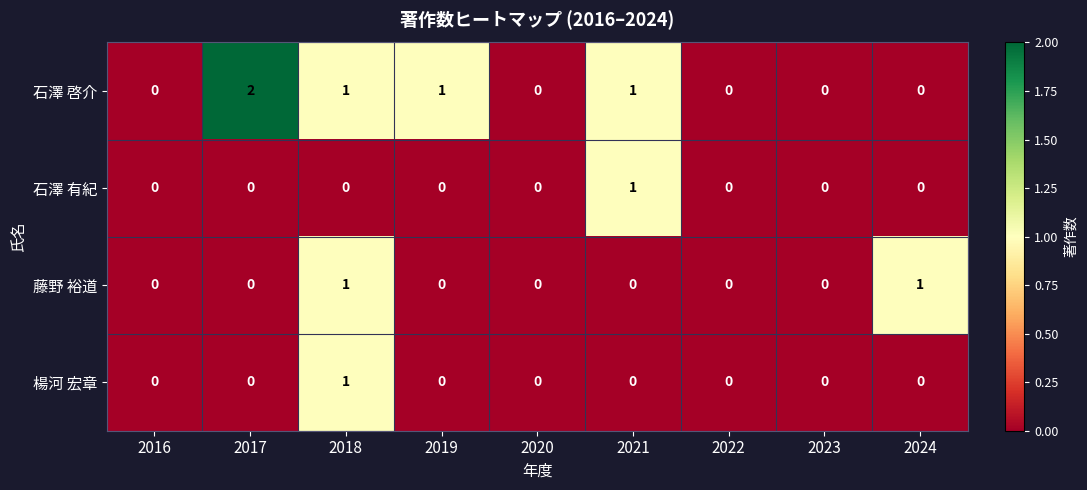

Which series changed the most between 2017 and 2024?

石澤 啓介